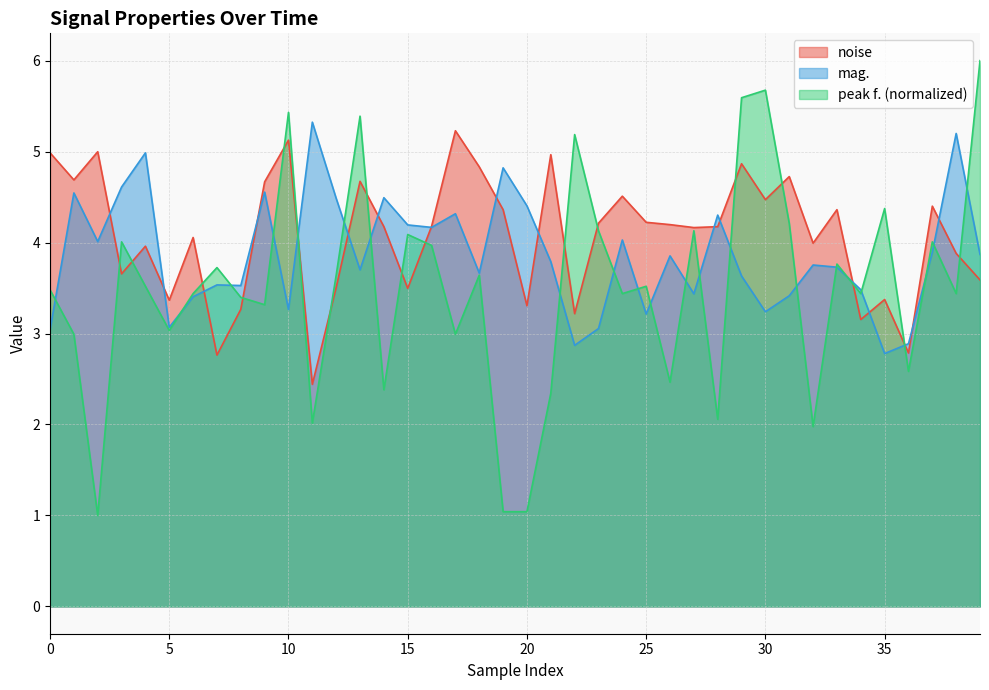

Rank the series by their average value, from lowest to highest.

peak f. (normalized), mag., noise